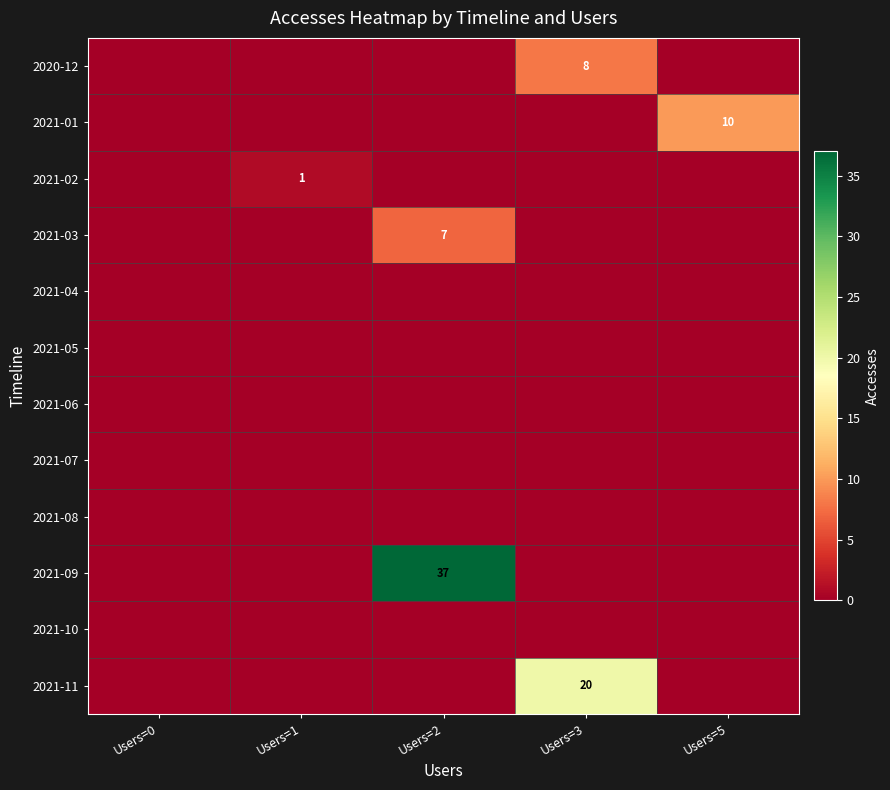

At how many categories does at least one series exceed 3?

3